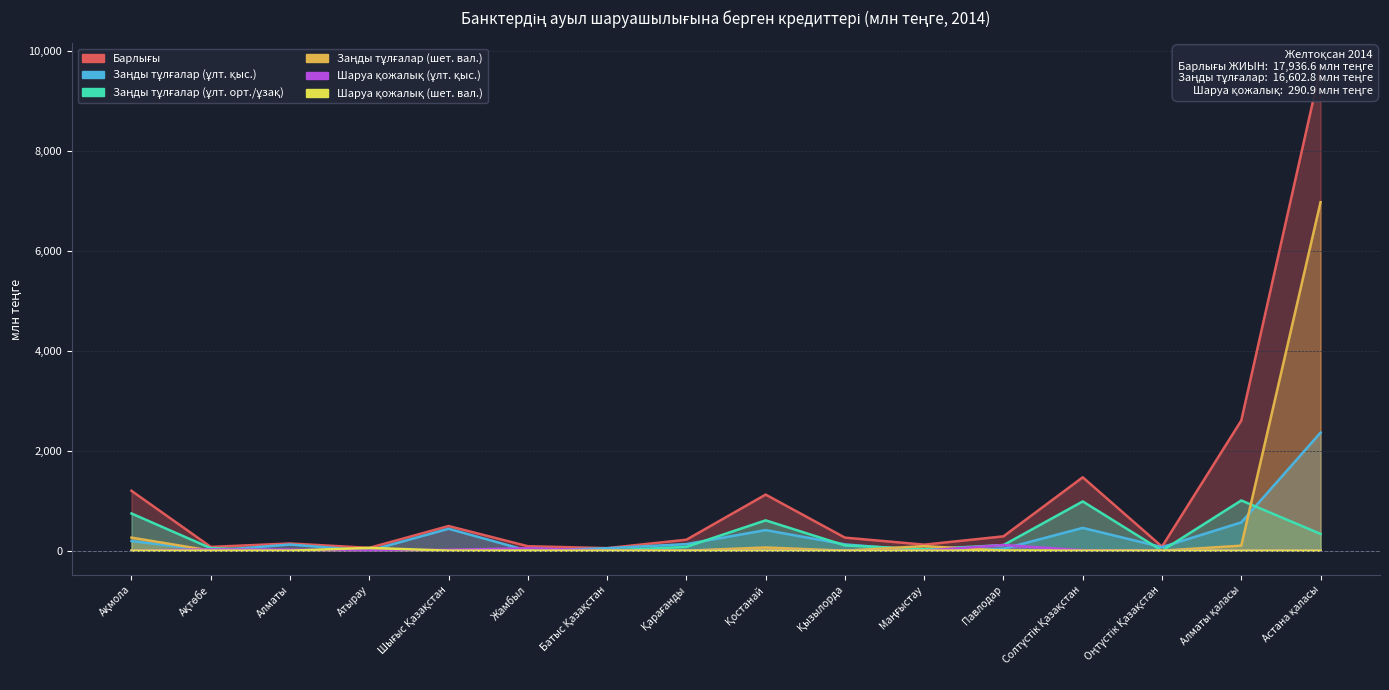

Rank the series by their maximum value, from highest to lowest.

Барлығы, Заңды тұлғалар (шет. вал.), Заңды тұлғалар (ұлт. қыс.), Заңды тұлғалар (ұлт. орт./ұзақ), Шаруа қожалық (ұлт. қыс.), Шаруа қожалық (шет. вал.)